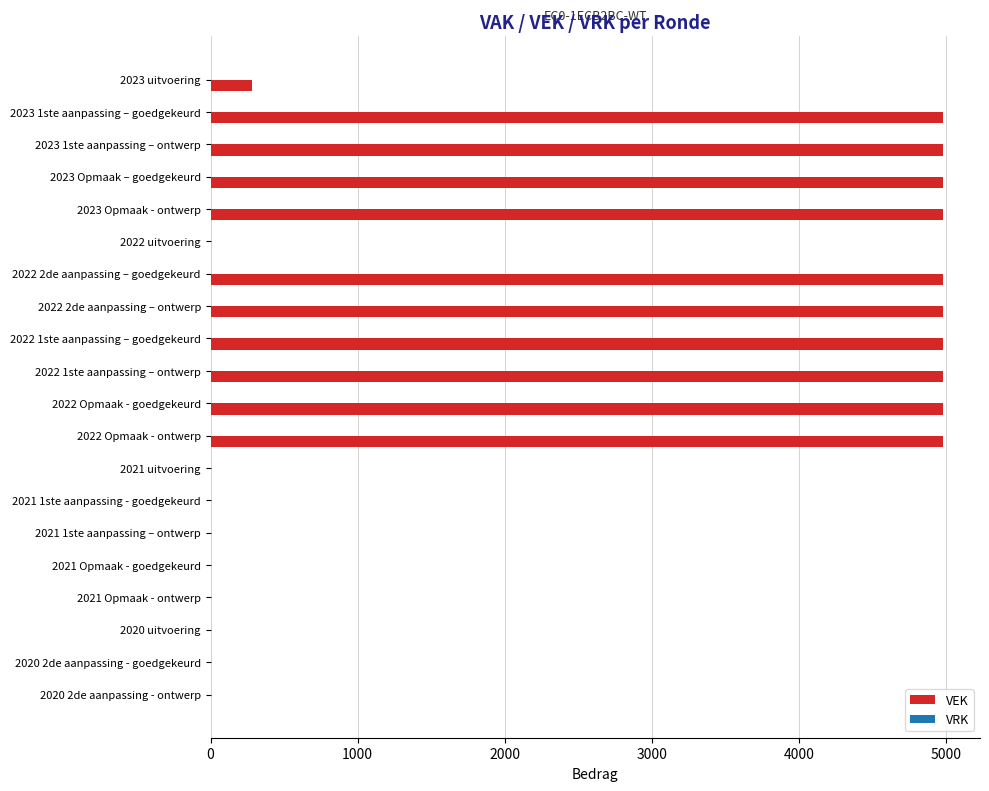

Reading bottom to top, transcribe all the data shown in this chart.

2020 2de aanpassing - ontwerp=0	2020 2de aanpassing - goedgekeurd=0	2020 uitvoering=0	2021 Opmaak - ontwerp=0	2021 Opmaak - goedgekeurd=0	2021 1ste aanpassing – ontwerp=0	2021 1ste aanpassing - goedgekeurd=0	2021 uitvoering=0	2022 Opmaak - ontwerp=4981	2022 Opmaak - goedgekeurd=4981	2022 1ste aanpassing – ontwerp=4981	2022 1ste aanpassing – goedgekeurd=4981	2022 2de aanpassing – ontwerp=4981	2022 2de aanpassing – goedgekeurd=4981	2022 uitvoering=0	2023 Opmaak - ontwerp=4981	2023 Opmaak – goedgekeurd=4981	2023 1ste aanpassing – ontwerp=4981	2023 1ste aanpassing – goedgekeurd=4981	2023 uitvoering=280